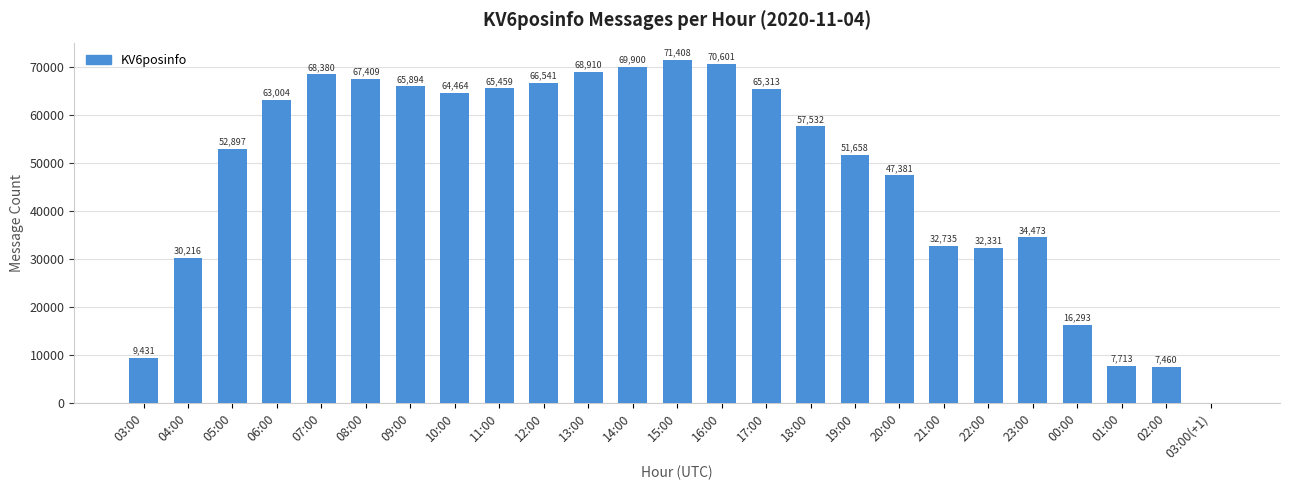

What is the maximum value shown in the chart?

71408